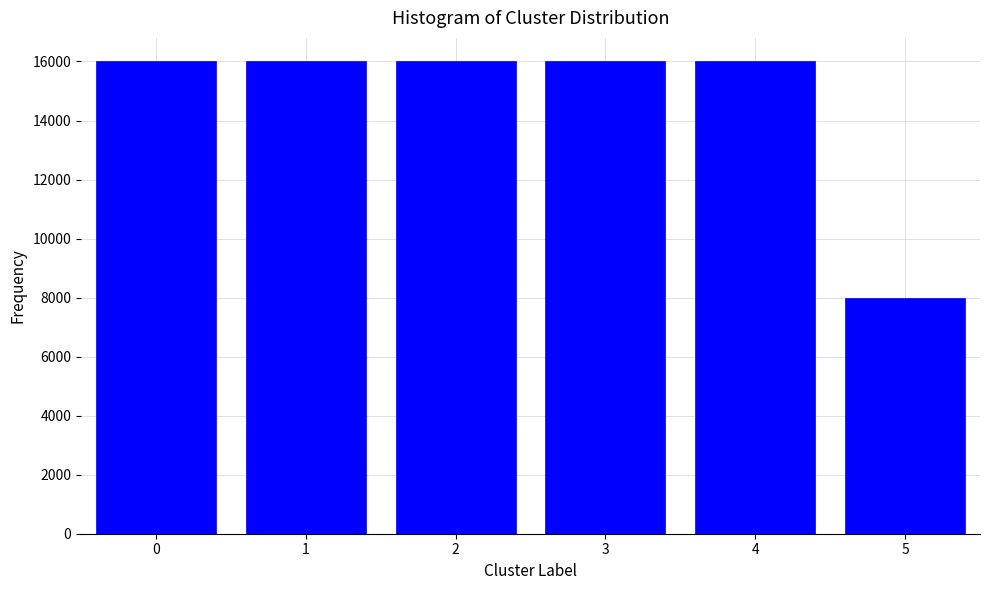

Reading right to left, extract all data points from this chart.

8000	16000	16000	16000	16000	16000